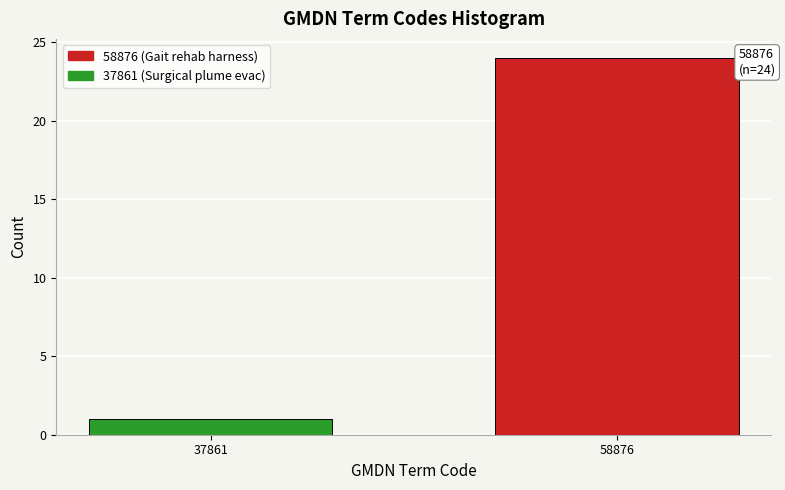

Reading left to right, what are all the values shown in this chart?

1	24